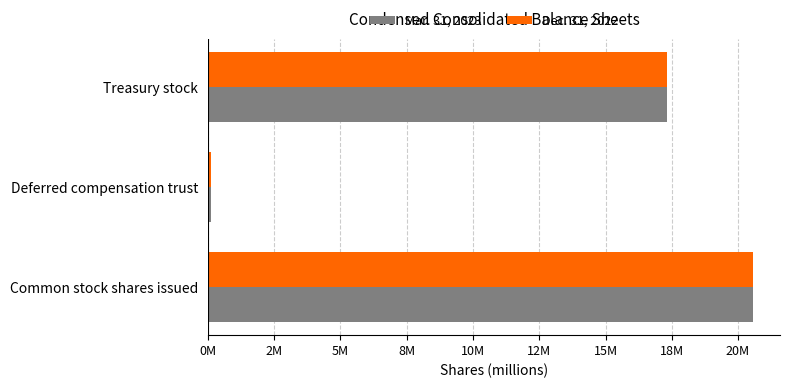

Reading right to left, transcribe all the data shown in this chart.

Mar. 31, 2023: 17.3	0.1	20.6
Dec. 31, 2022: 17.3	0.1	20.6